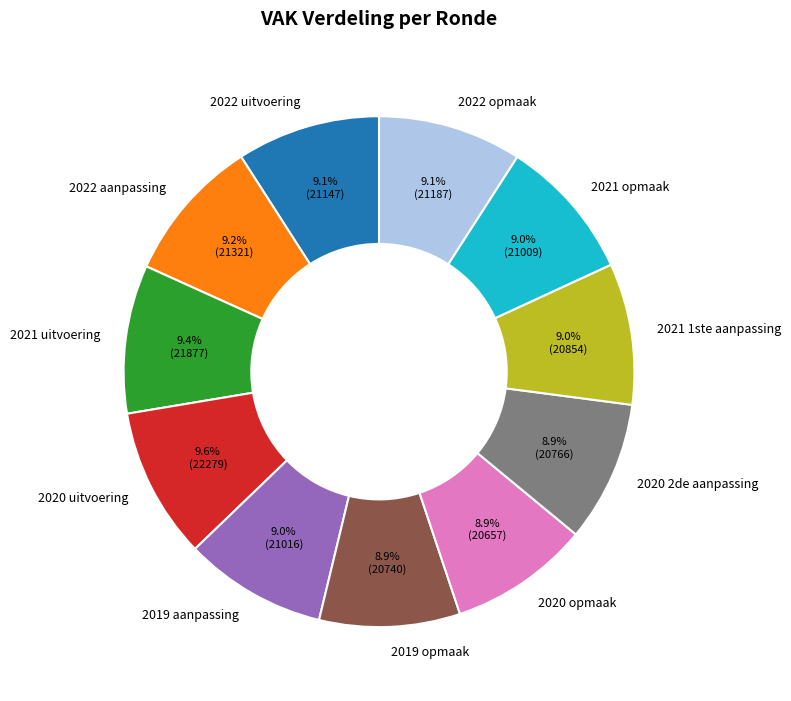

Count the number of slices in the pie.

11